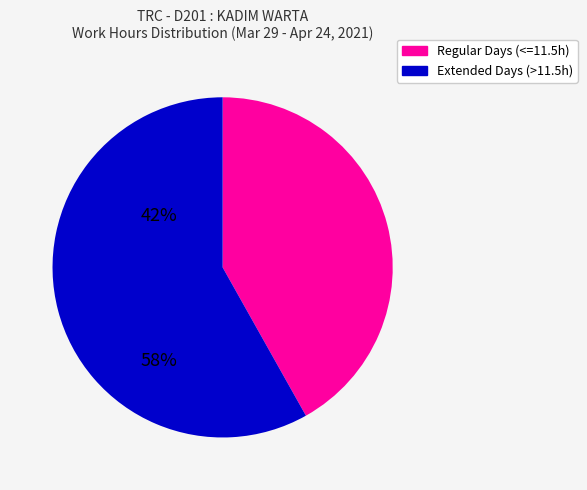

Is there any slice that represents more than half of the pie?

Yes